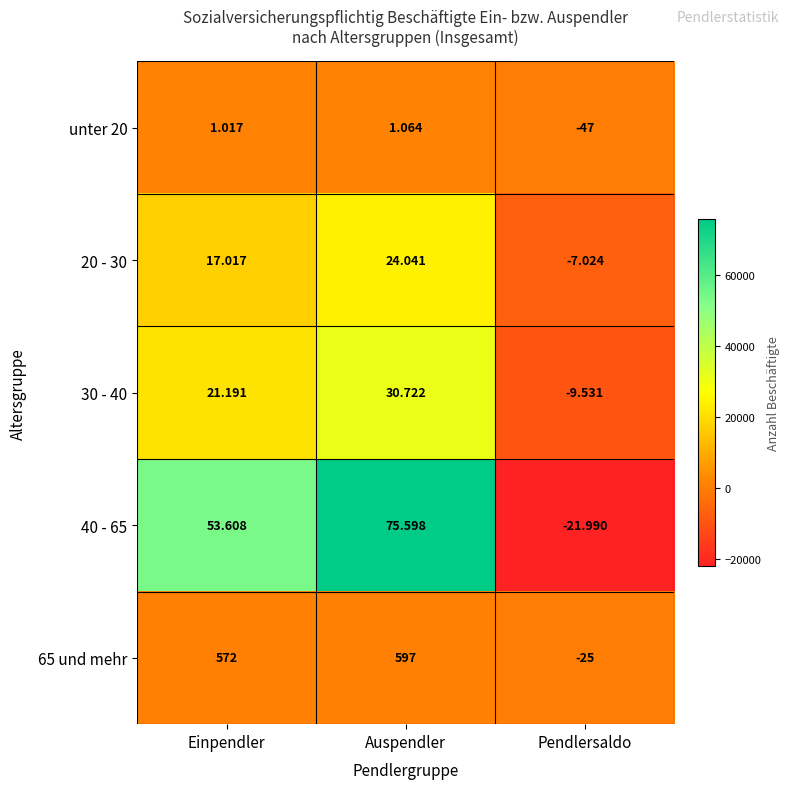

Which series has the largest range (max minus min)?

40 - 65